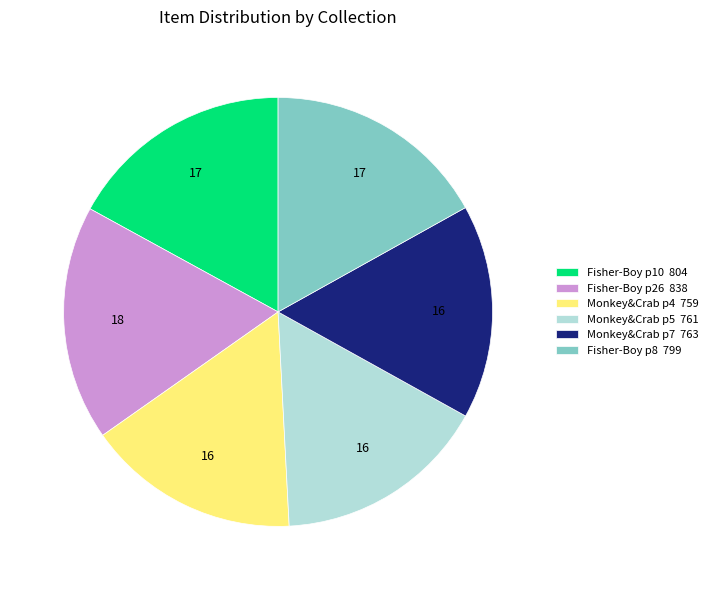

Approximately how many times larger is the value at Fisher-Boy p26 838 compared to Fisher-Boy p10 804?

1.0